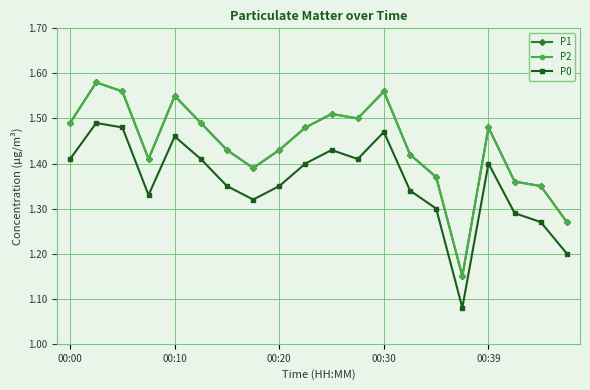

Is this an area chart (filled region under the line)?

No